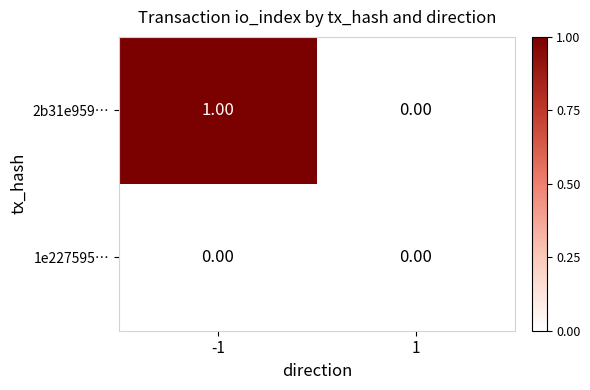

List the labels in order of 2b31e959… value, largest first.

-1, 1